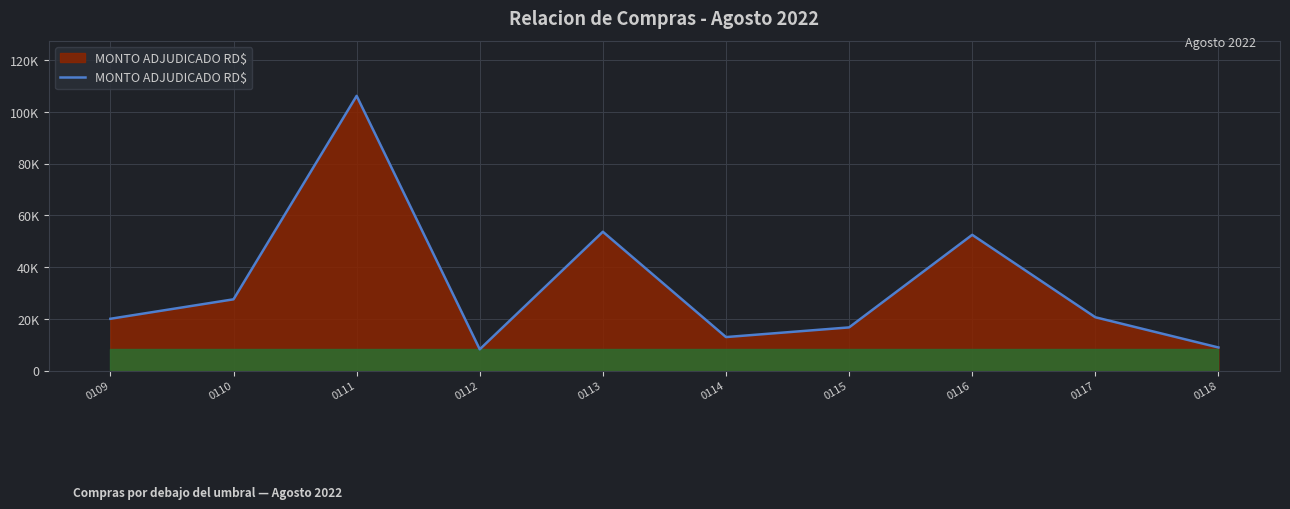

Reading left to right, extract all data points from this chart.

20060.0	27582.5	106200.0	8260.0	53690.0	12988.9	16726.5	52500.0	20650.0	8968.0